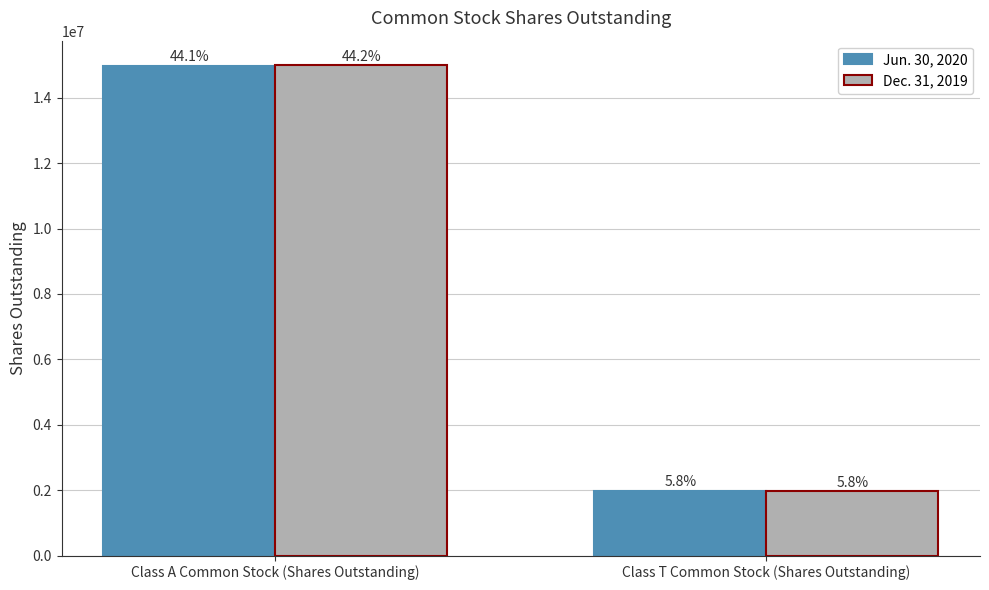

Are the bars grouped side by side (vs. stacked)?

Yes